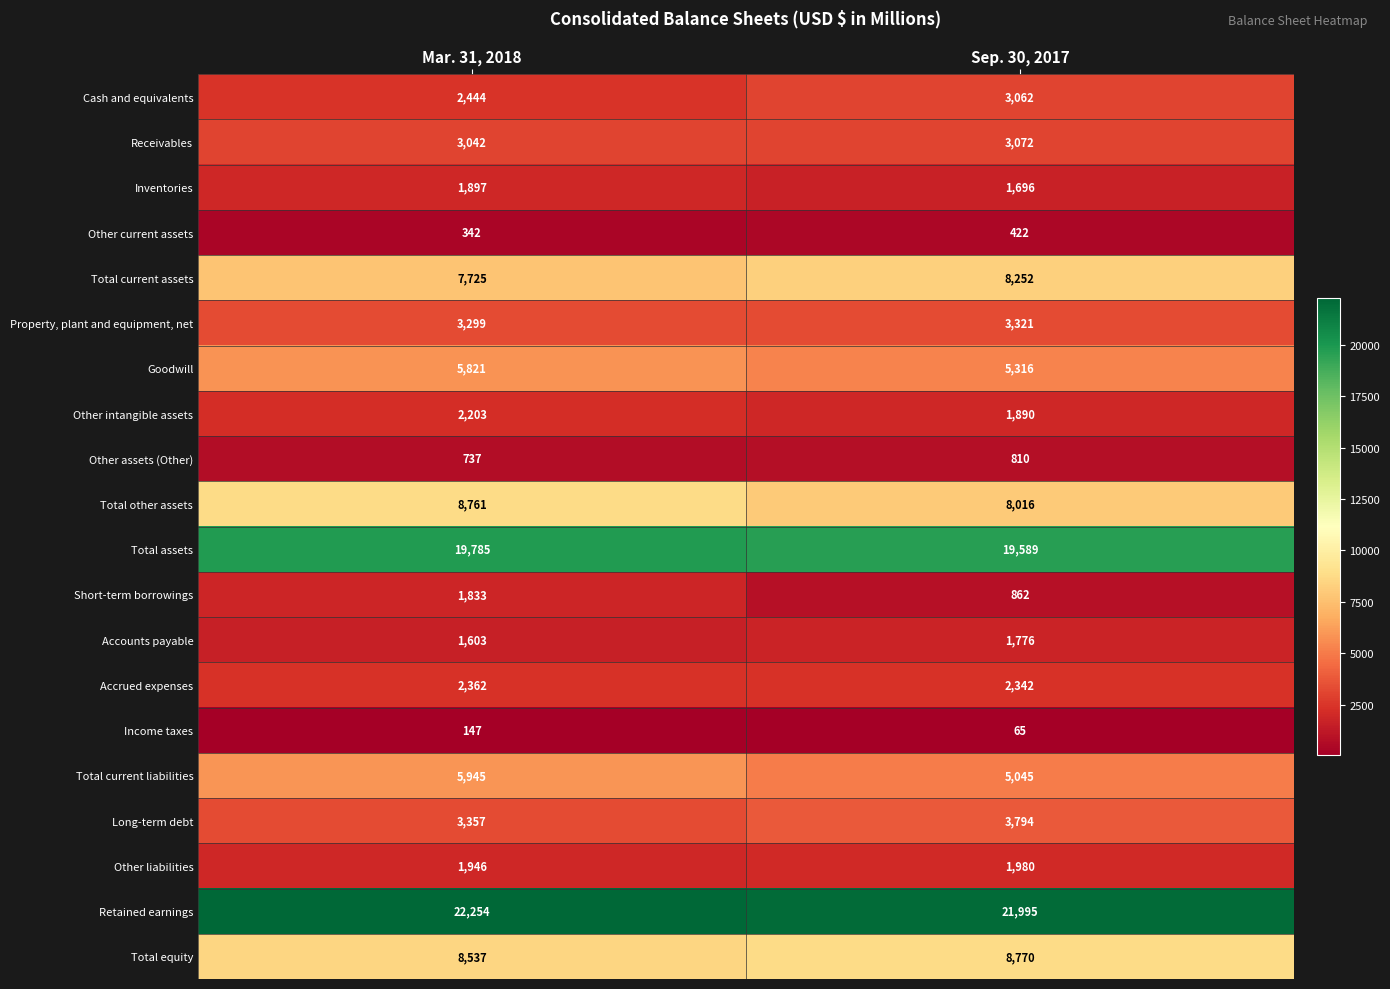

What is the greatest value displayed?

22254